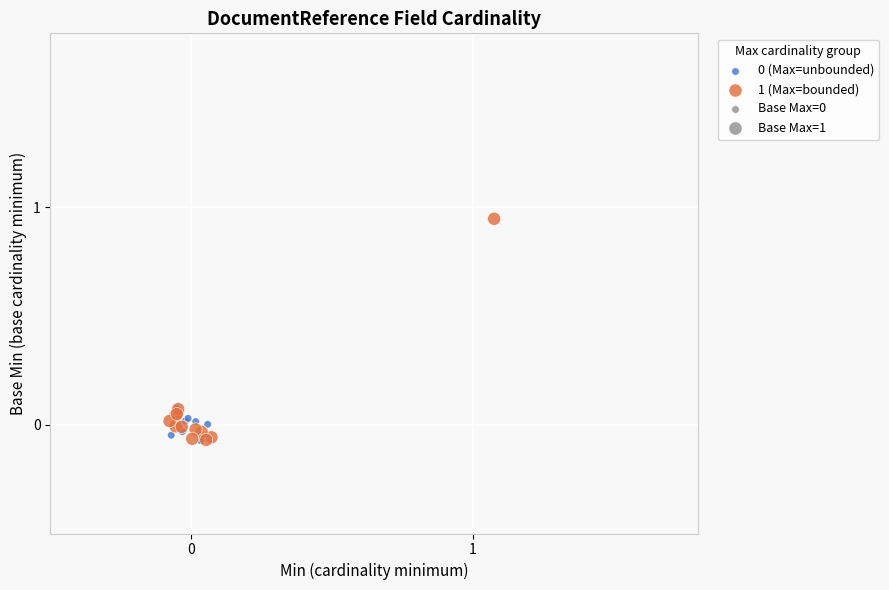

Which series contains the highest Y value?

1 (Max=bounded)